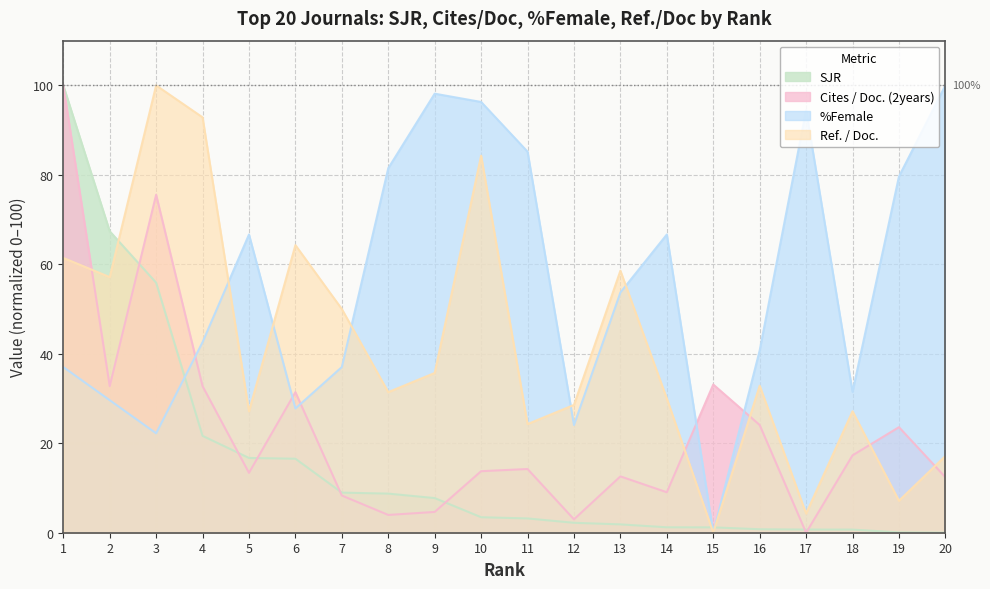

How many lines are shown in the chart?

4